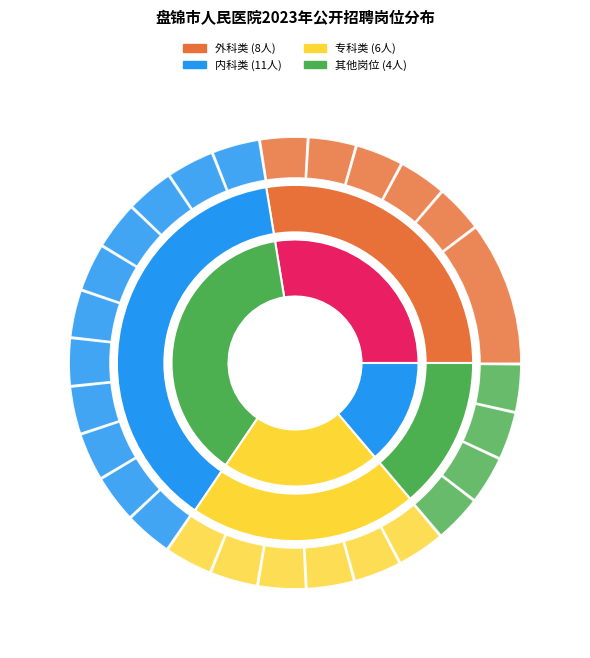

True or false: 消化内镜医师 accounts for 3% of the total.

True